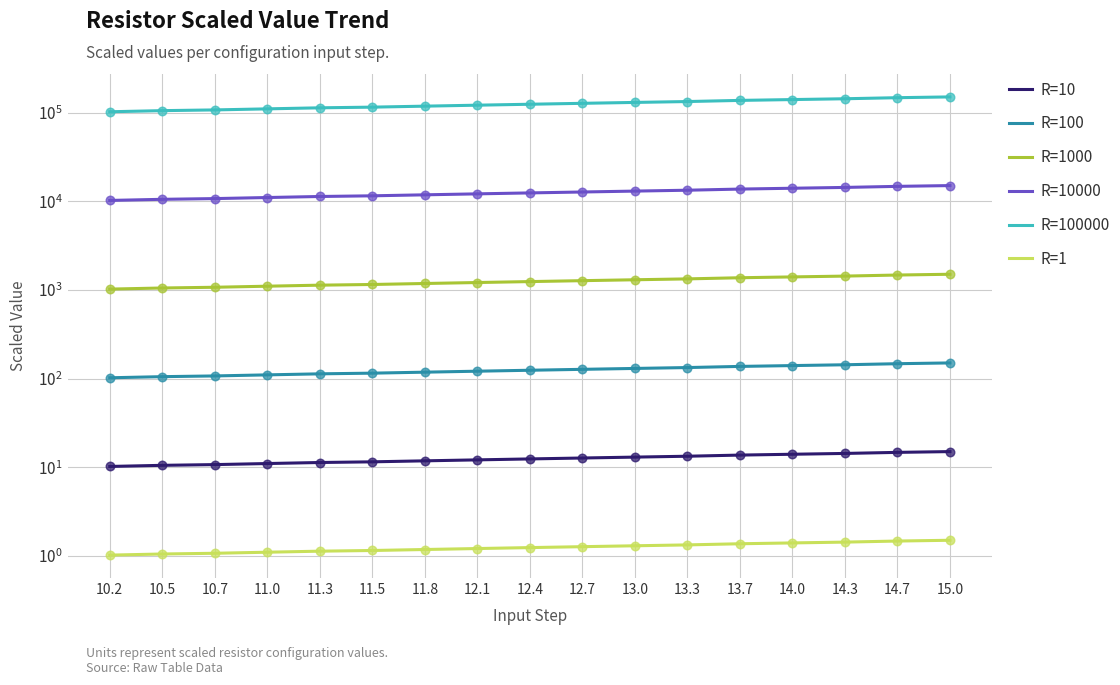

Which series has the largest Y range (max minus min)?

R=100000